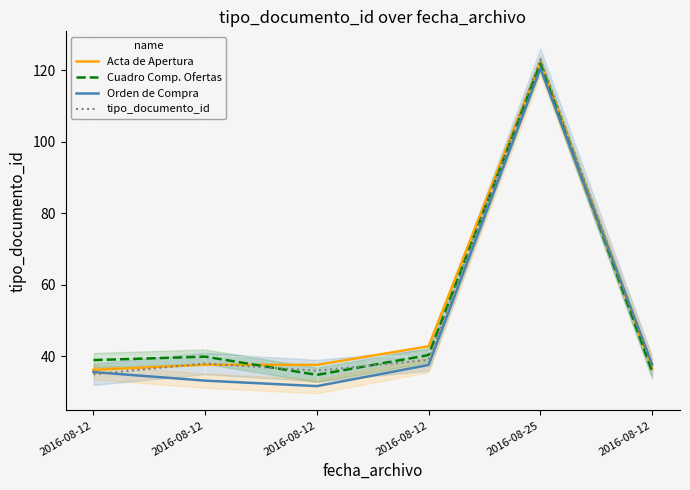

What is the difference between the second highest and second lowest values in the Orden de Compra series?

4.6